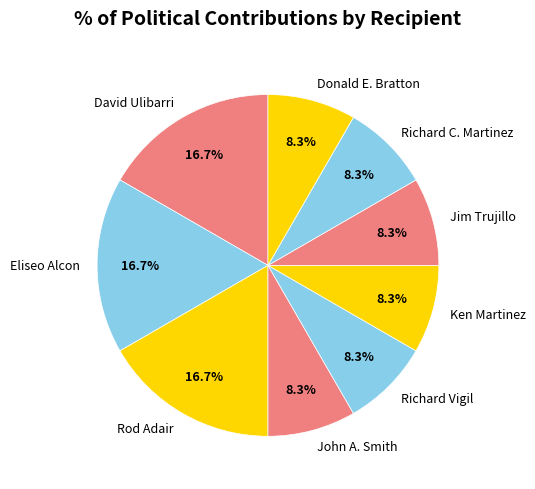

Is there any slice that represents more than half of the pie?

No